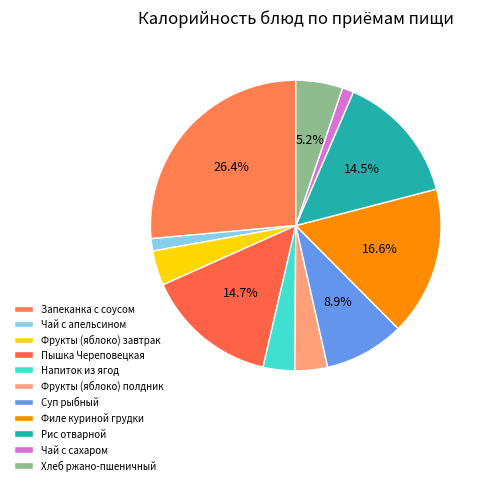

Count the number of slices in the pie.

11